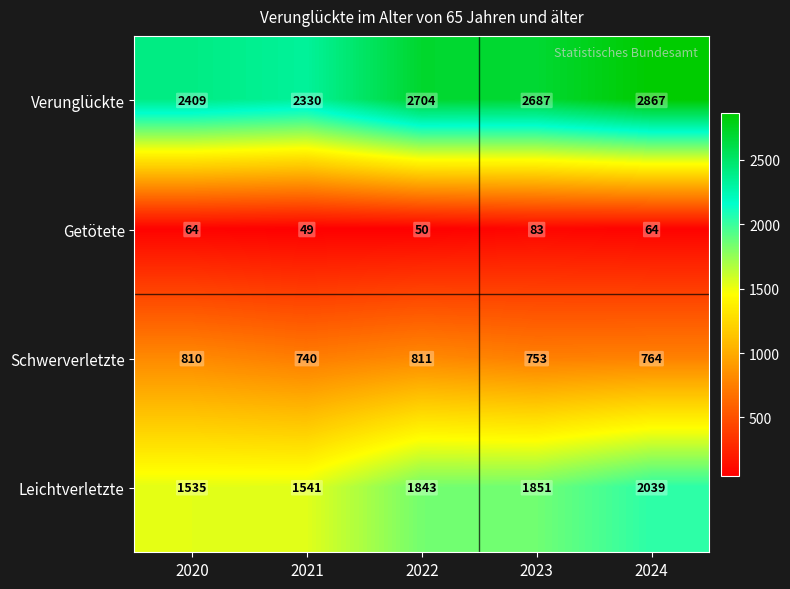

Reading left to right, list all the values displayed in this chart.

Verunglückte: 2020=2409	2021=2330	2022=2704	2023=2687	2024=2867
Getötete: 2020=64	2021=49	2022=50	2023=83	2024=64
Schwerverletzte: 2020=810	2021=740	2022=811	2023=753	2024=764
Leichtverletzte: 2020=1535	2021=1541	2022=1843	2023=1851	2024=2039